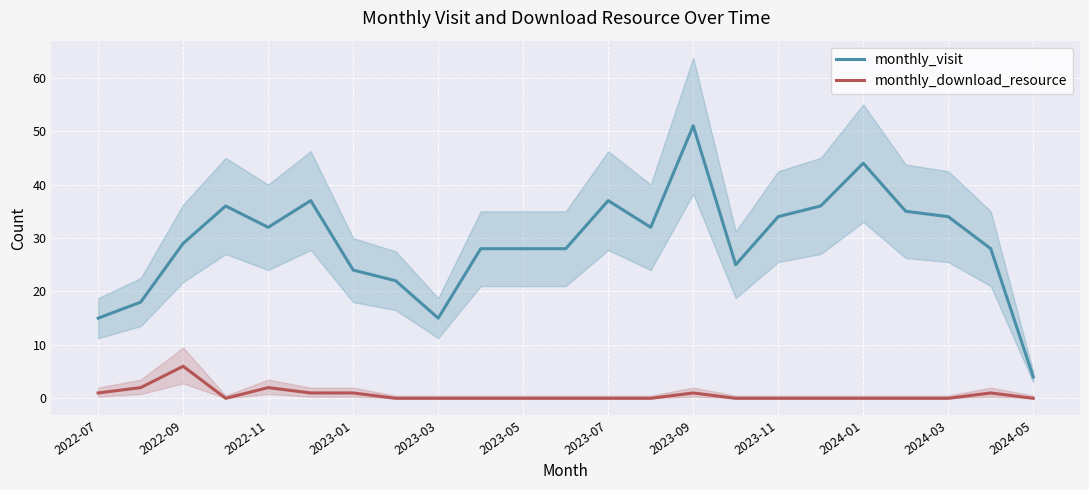

True or false: monthly_visit and monthly_download_resource intersect in this chart.

False